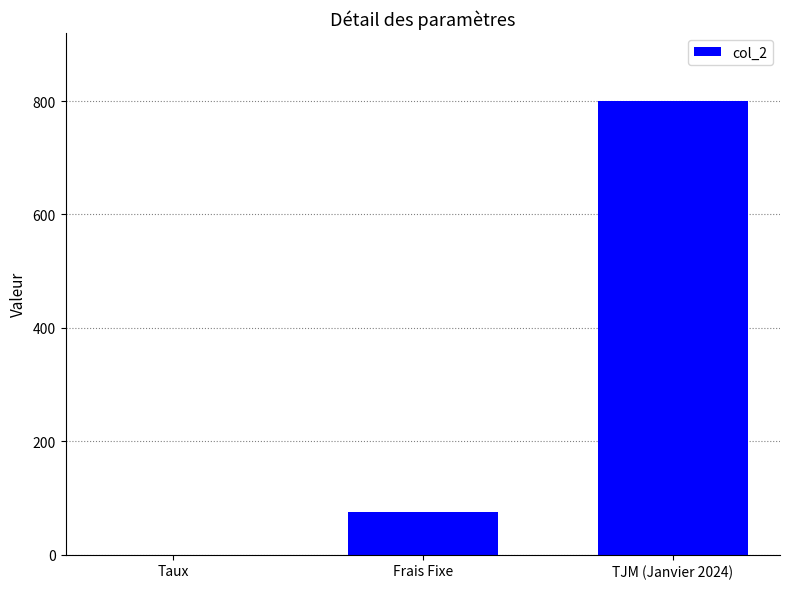

The value at TJM (Janvier 2024) is 1303.9. True or false?

False